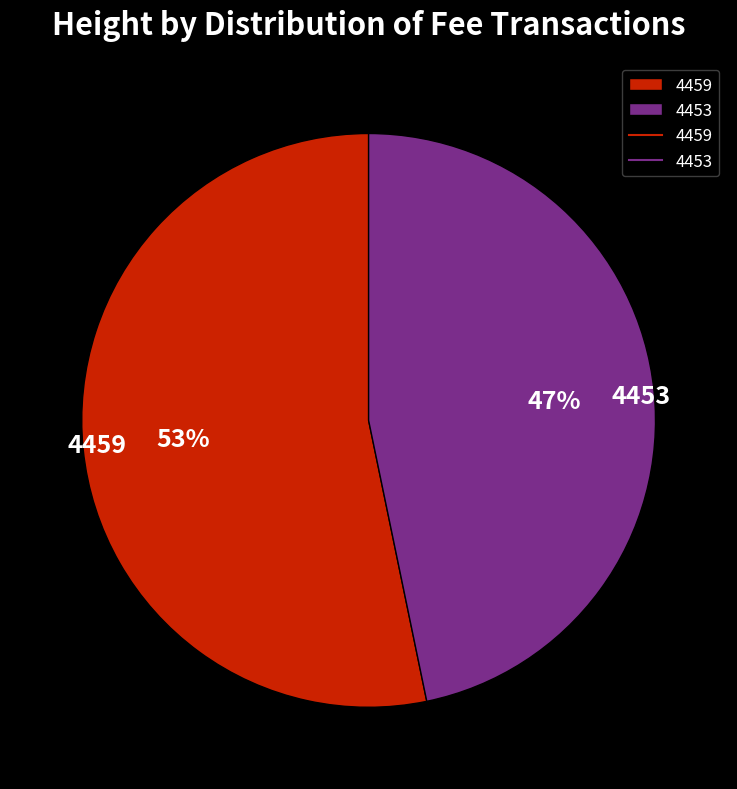

What is the smallest slice in the pie chart?

4453